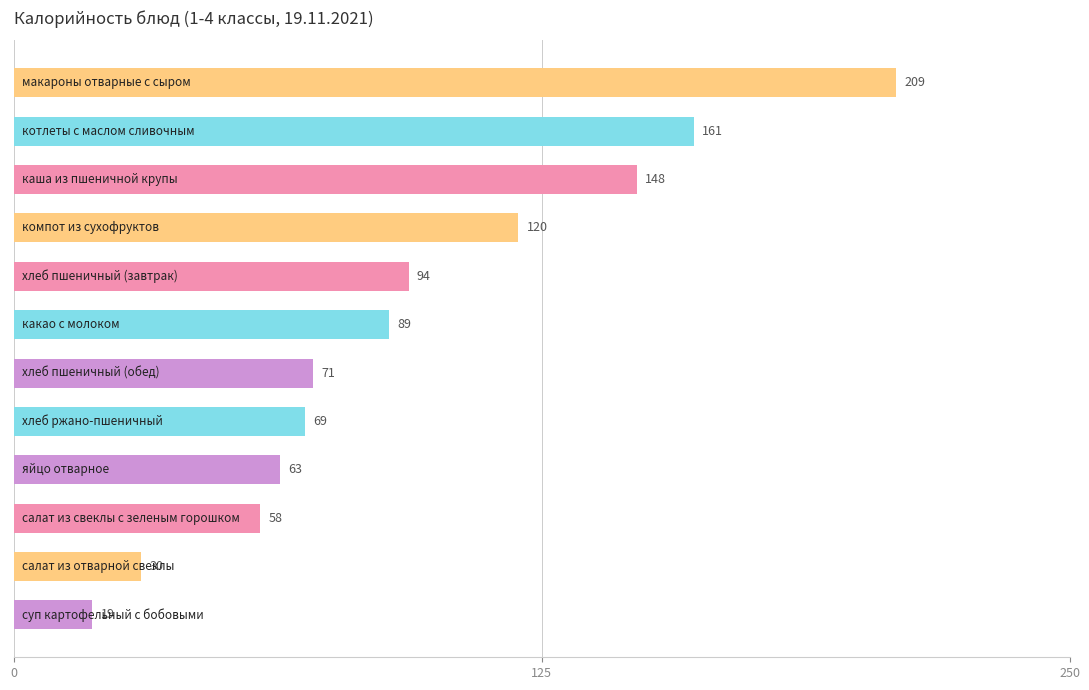

What is the minimum value shown in the chart?

18.6